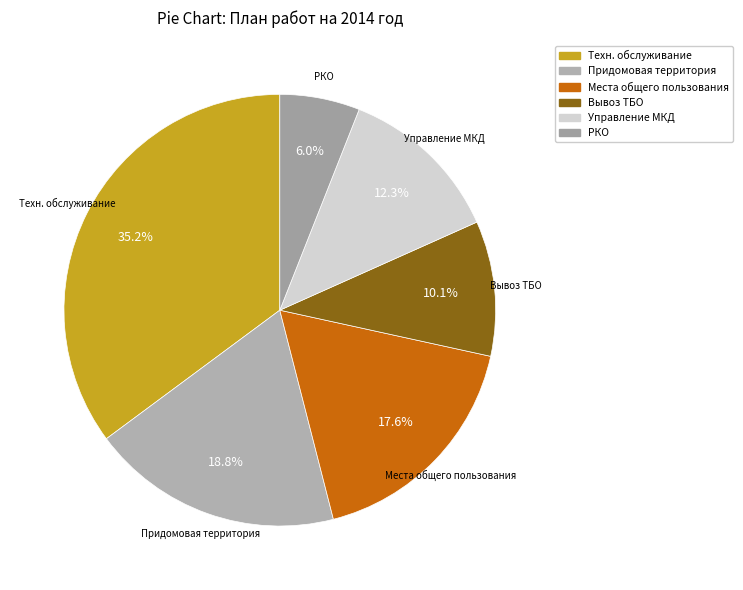

Which slice is the largest?

Техн. обслуживание